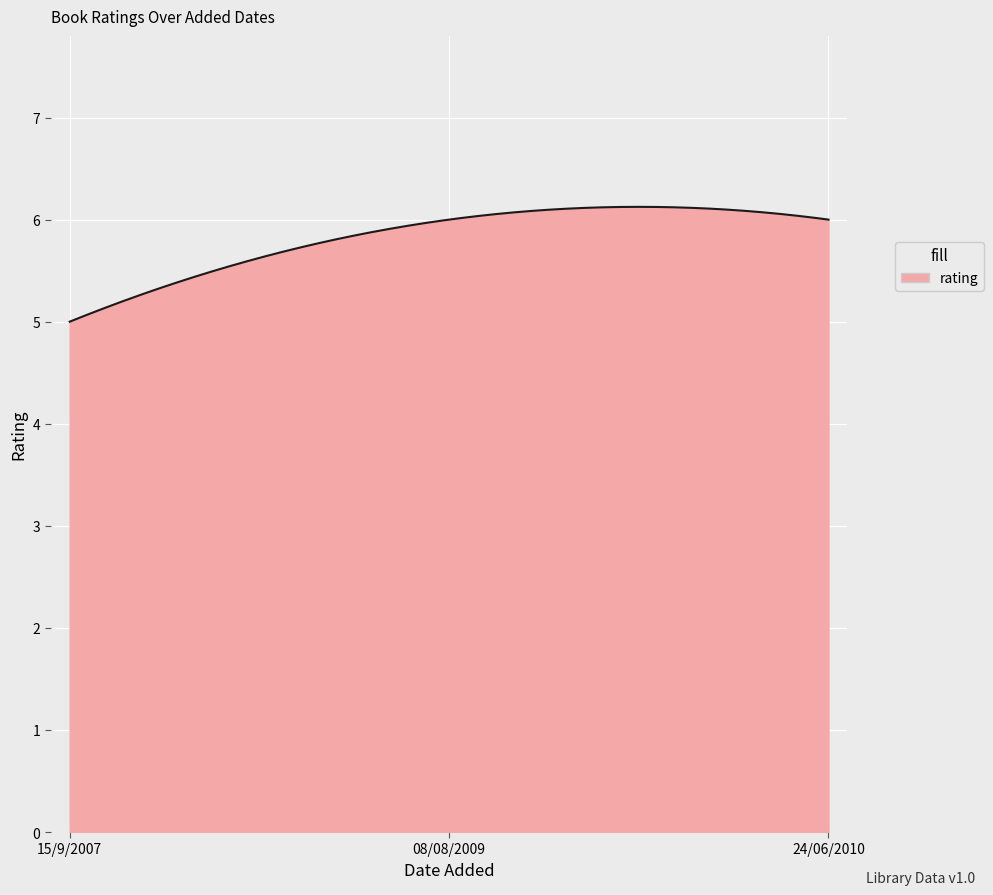

What is the greatest value displayed?

6.1